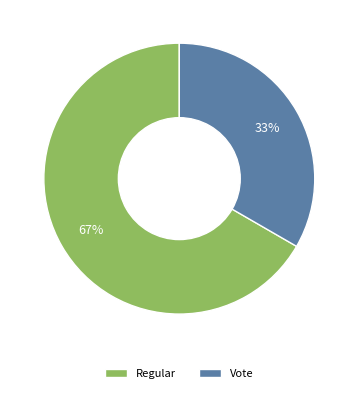

What percentage is the Vote slice, to the nearest percent?

33%